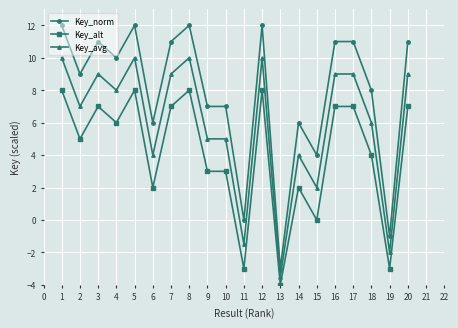

Rank the series at 3 from highest to lowest value.

Key_norm, Key_avg, Key_alt